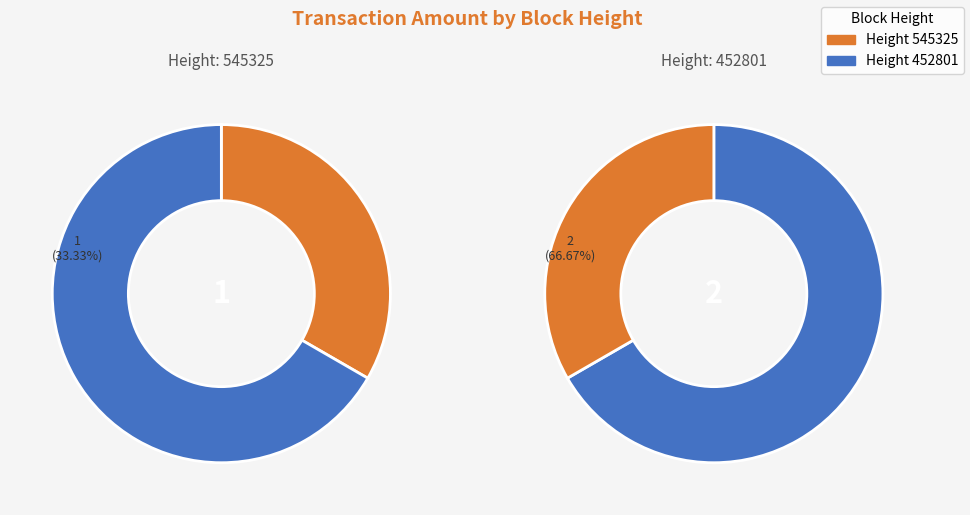

Which category has the biggest portion of the pie?

452801